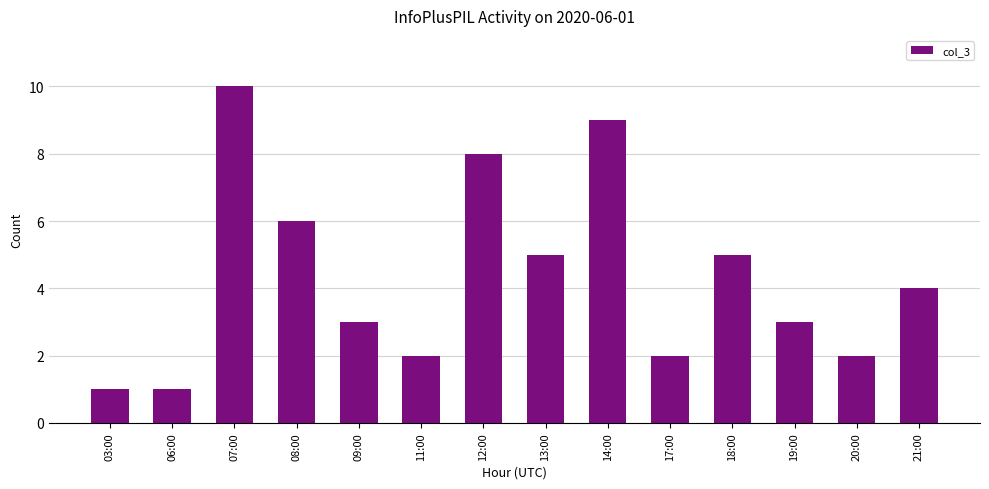

True or false: the data shows 9 at 14:00.

True